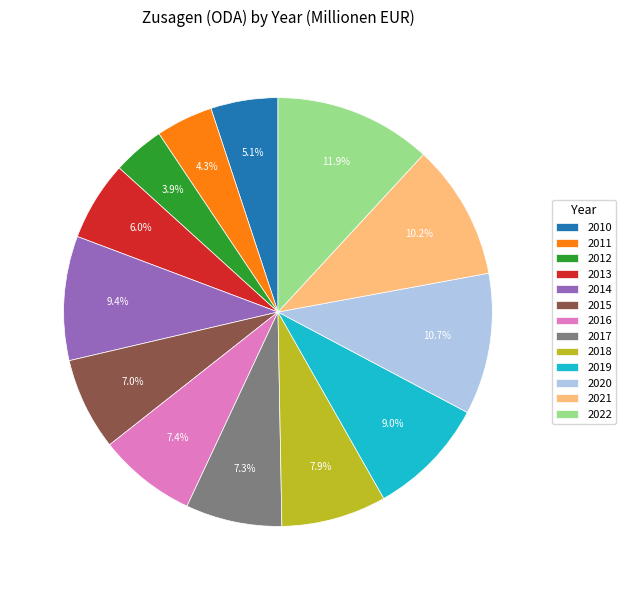

Combined, what portion of the pie is 2010 and 2021?

15.3%